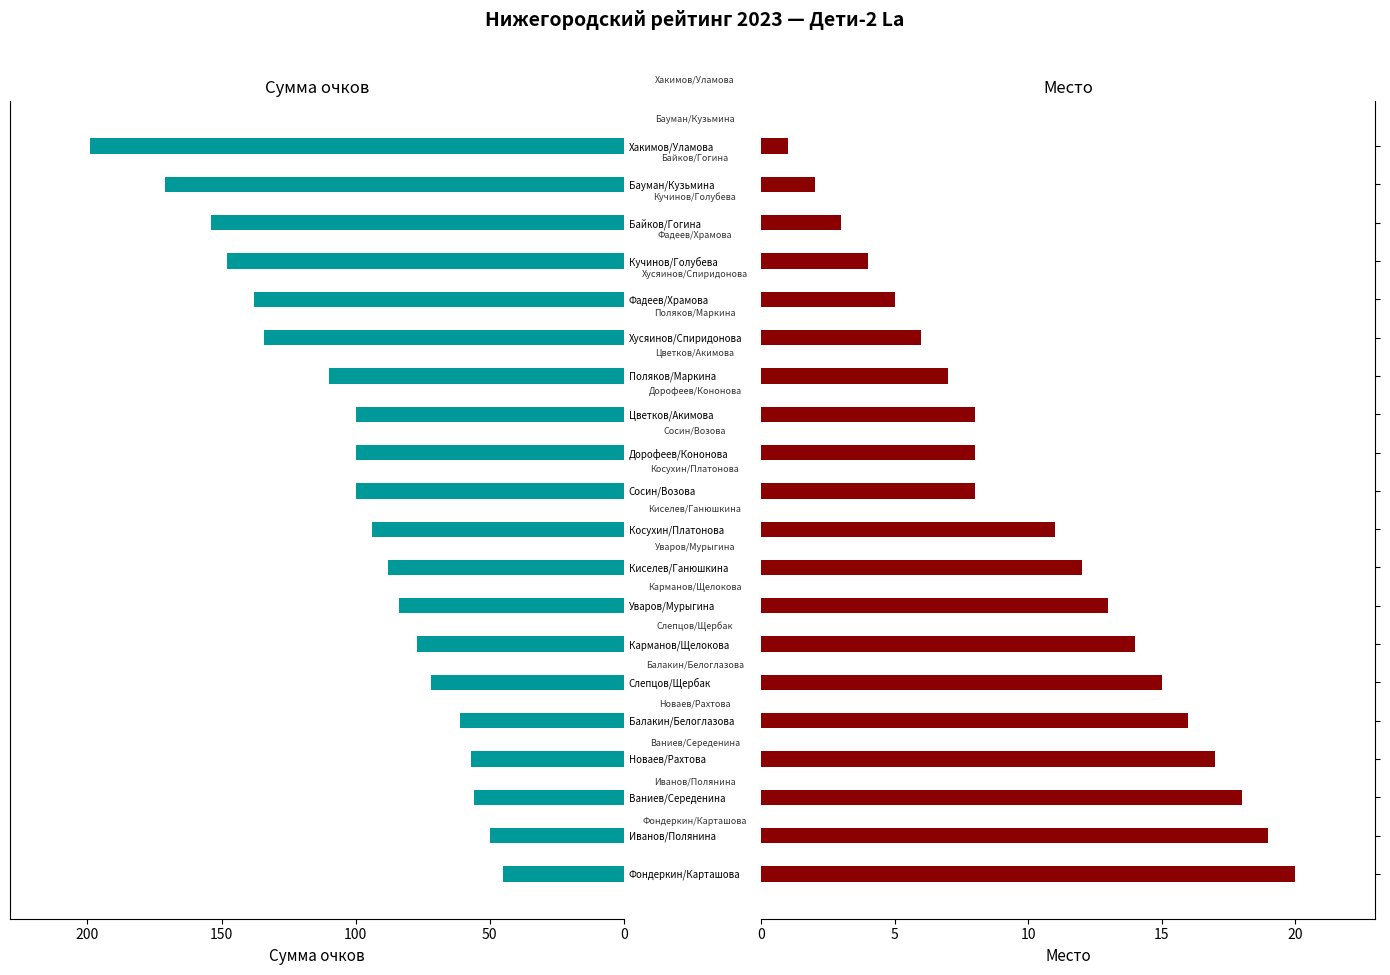

What is the value of the Сум bar at the 2nd from the left?

171